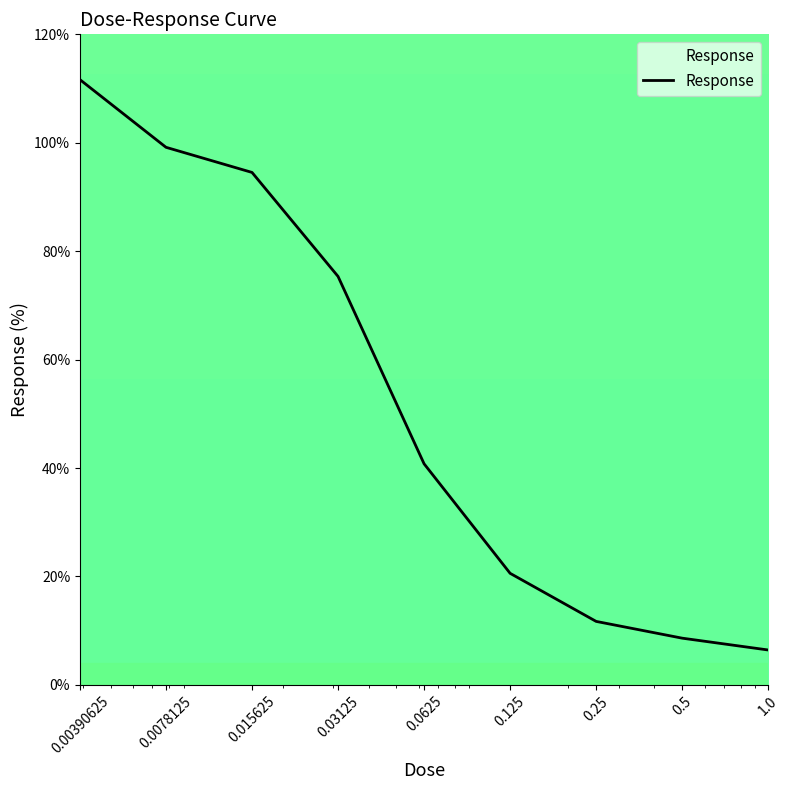

What is the greatest value displayed?

111.6